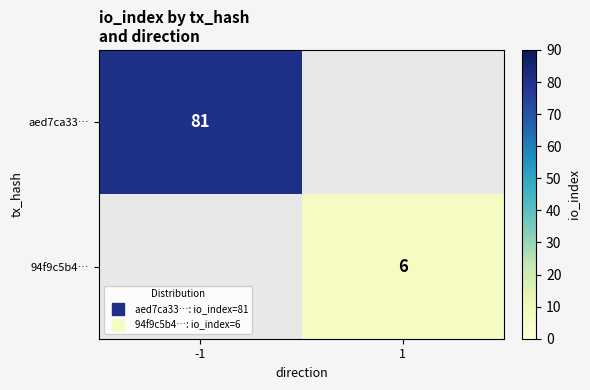

List the labels in order of 94f9c5b4… value, largest first.

-1, 1